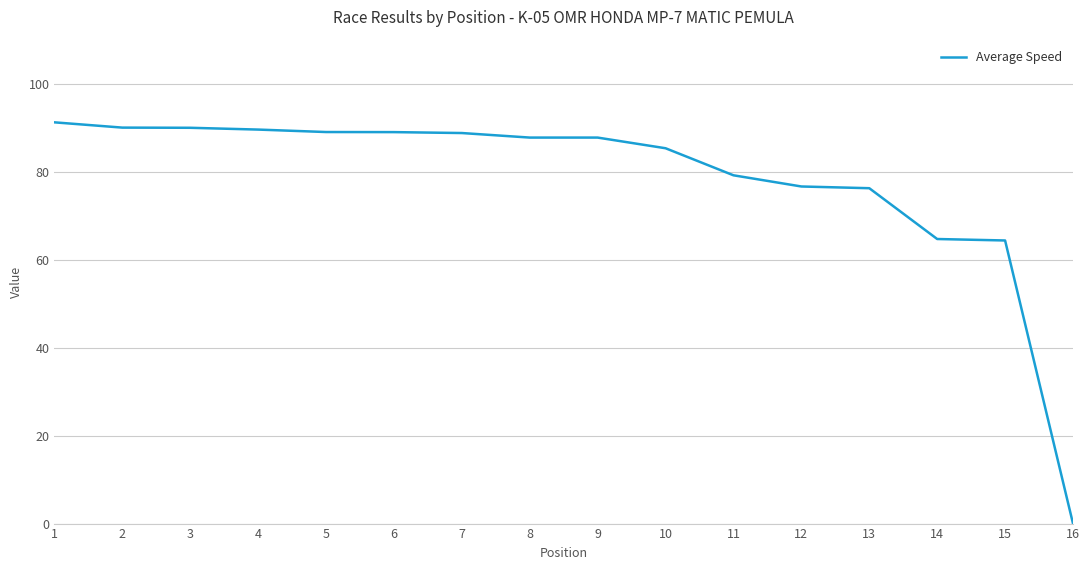

The value at 1 is 143.7. True or false?

False